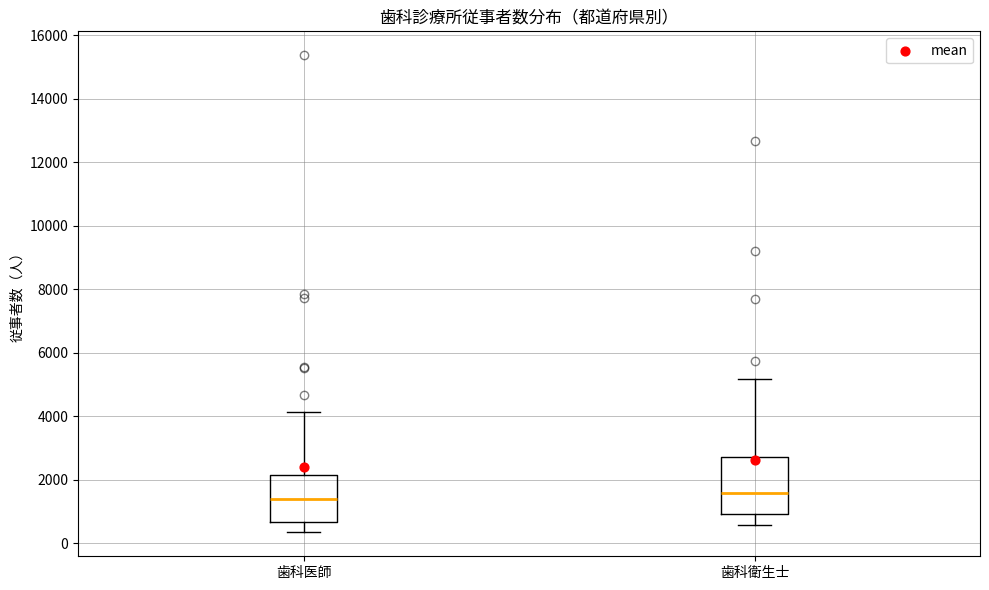

Comparing the boxes themselves (not the whiskers), which one is the tallest?

歯科衛生士